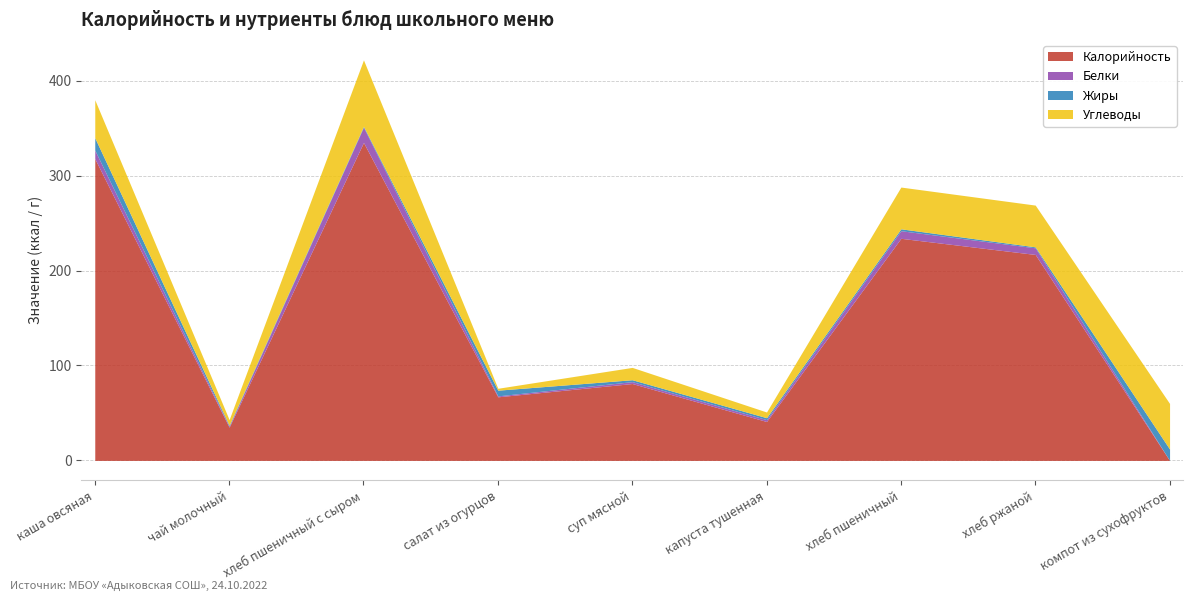

What is the sum of all Калорийность values?

1328